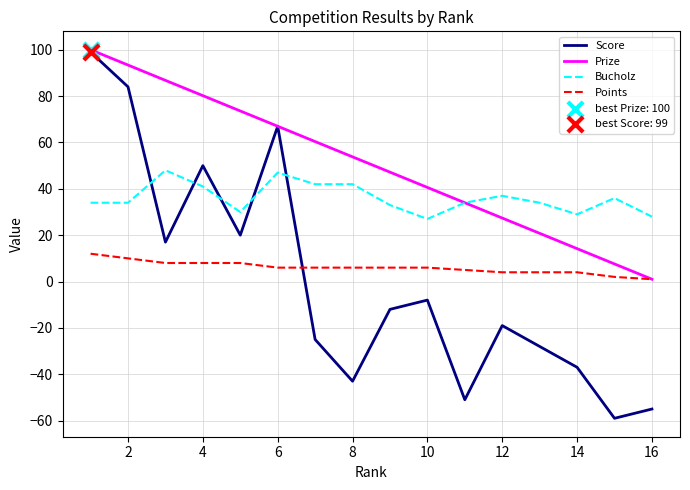

How many intersections are there between Score and Points?

1